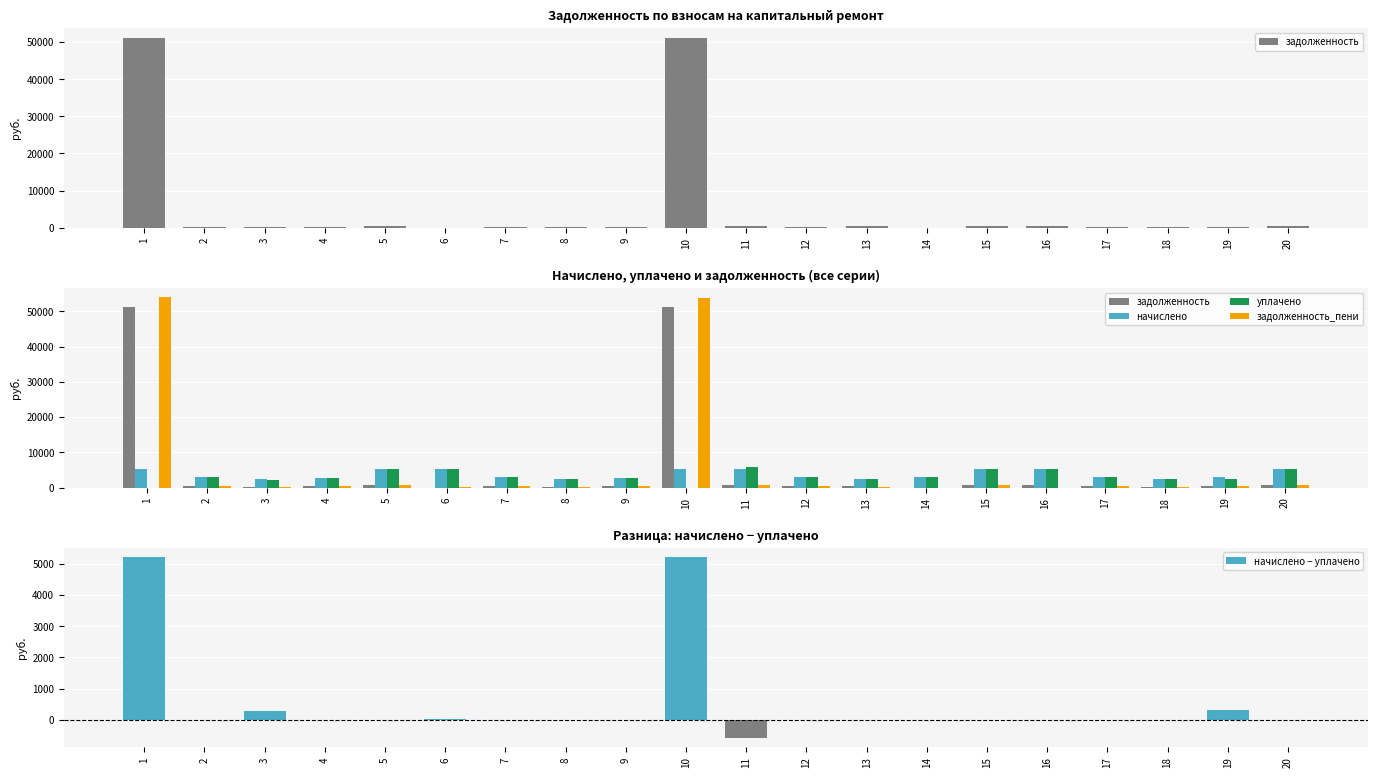

Rank the categories by начислено − уплачено value from highest to lowest.

1, 10, 19, 3, 6, 2, 4, 5, 7, 8, 9, 12, 13, 14, 15, 16, 17, 18, 20, 11